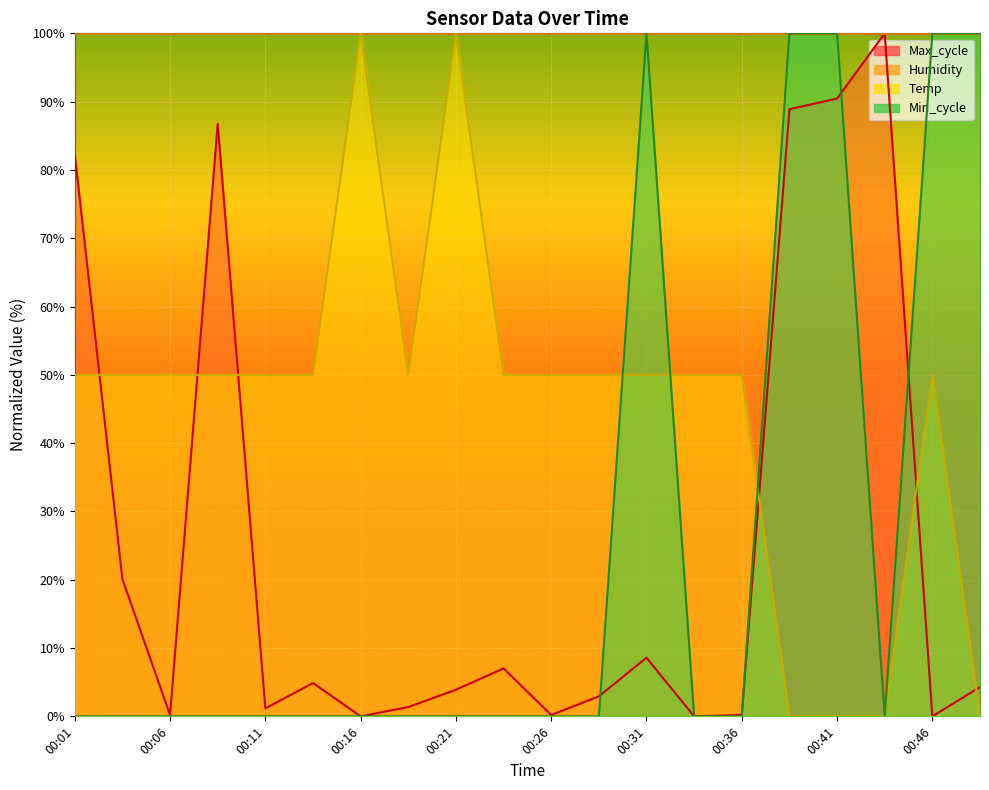

True or false: Max_cycle has a value of 0.0 at 00:16.

True